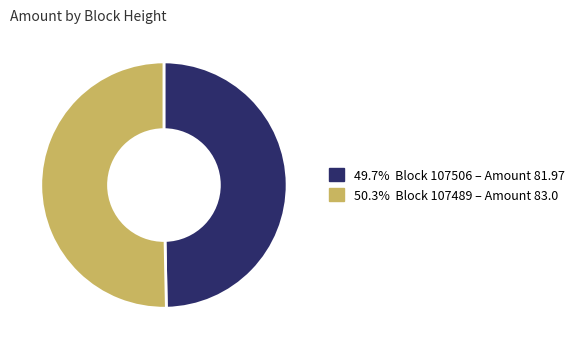

Is there a majority slice in this chart?

Yes